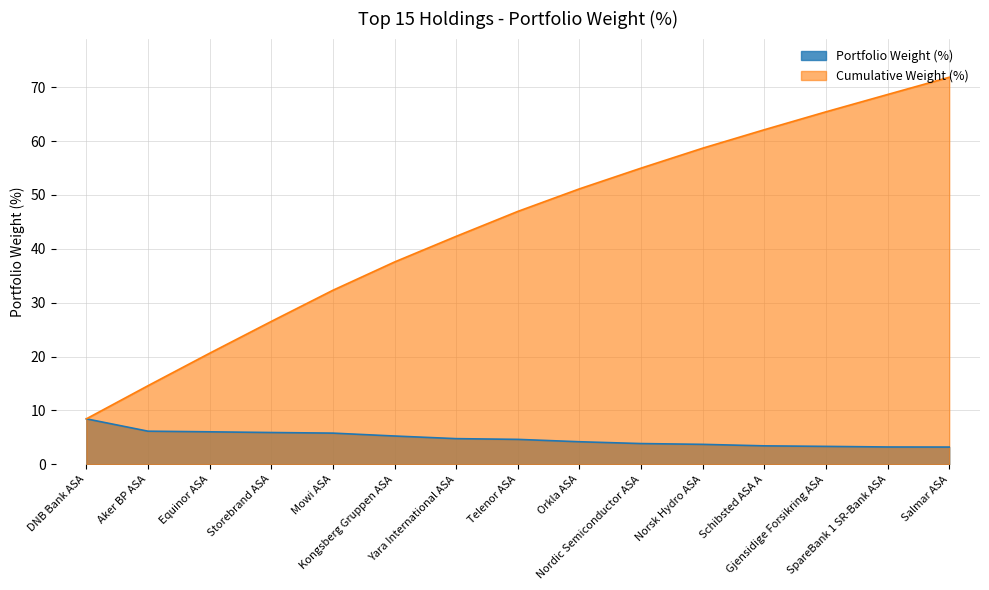

Which category has the highest value across all series?

Salmar ASA